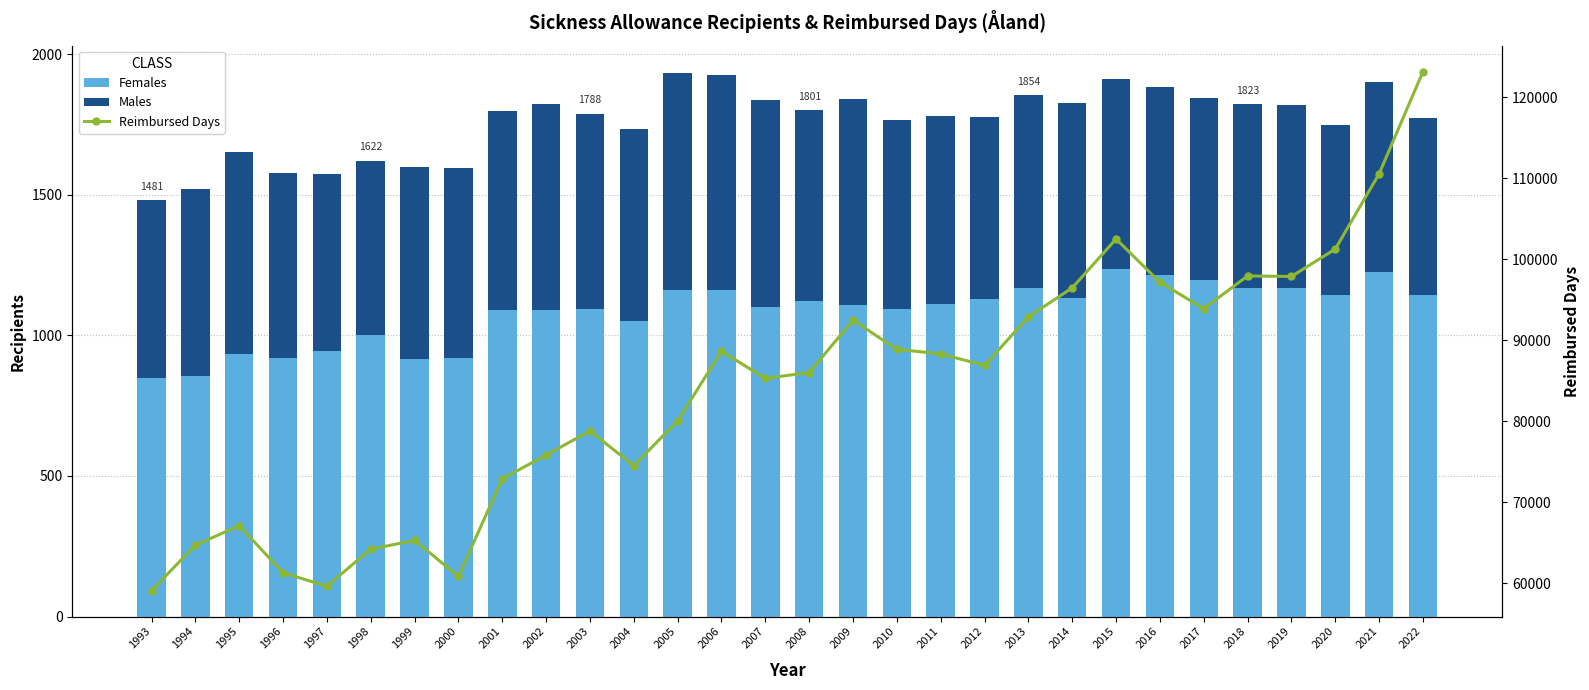

At which label does Reimbursed Days first exceed 86880?

2006